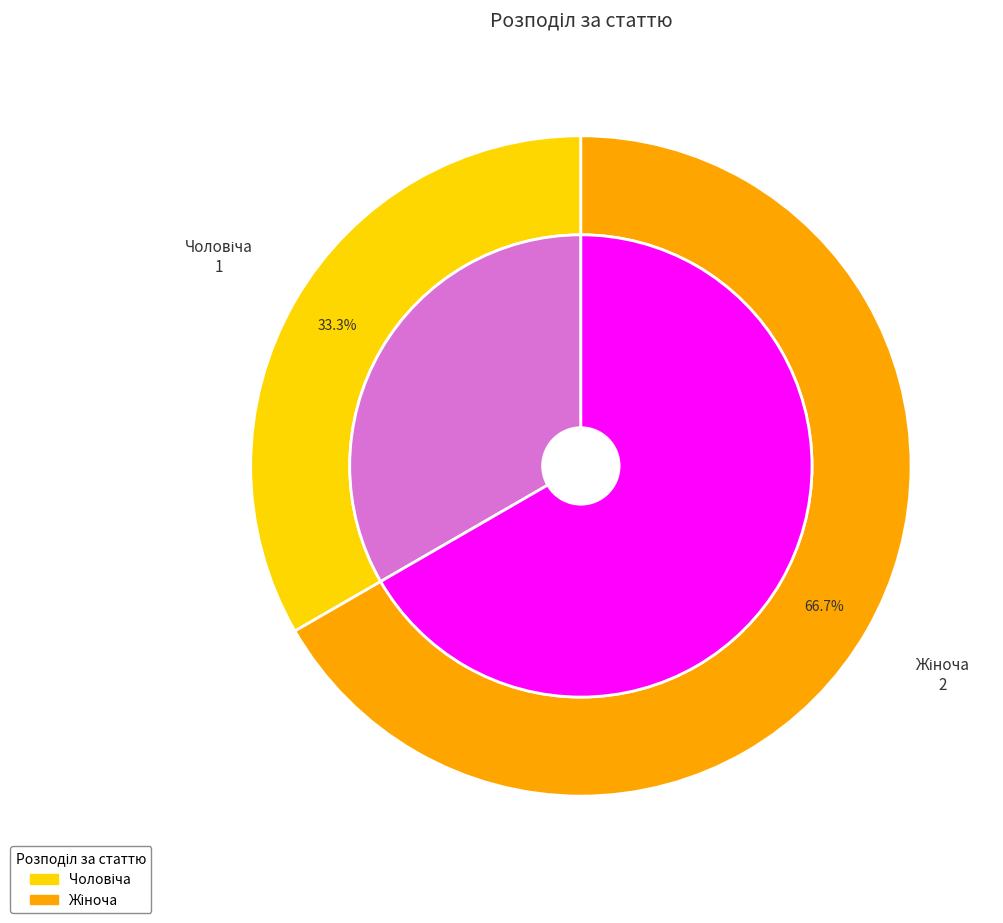

Is it true that Чоловіча is 41% of the pie?

False